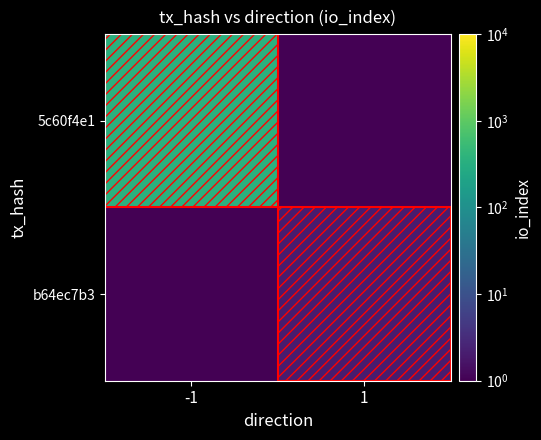

Reading right to left, what are all the values shown in this chart?

5c60f4e1: 1=0.5	-1=340.0
b64ec7b3: 1=2.0	-1=0.5